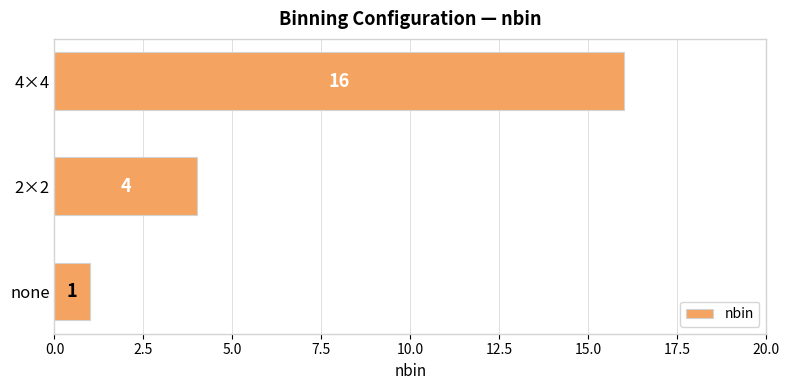

Rank the categories by value from lowest to highest.

none, 2×2, 4×4